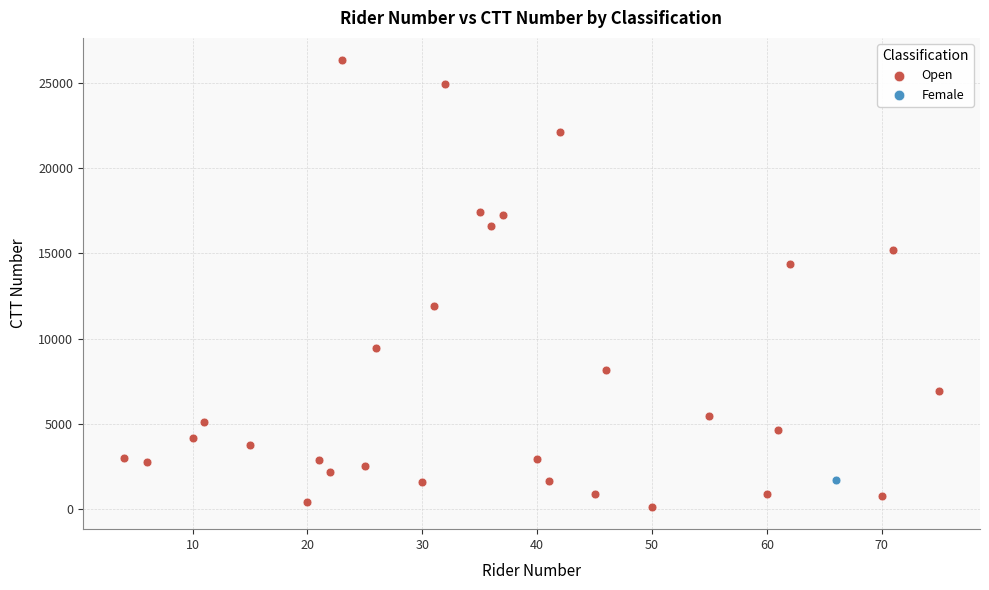

What are all the series names shown in the legend?

Open, Female